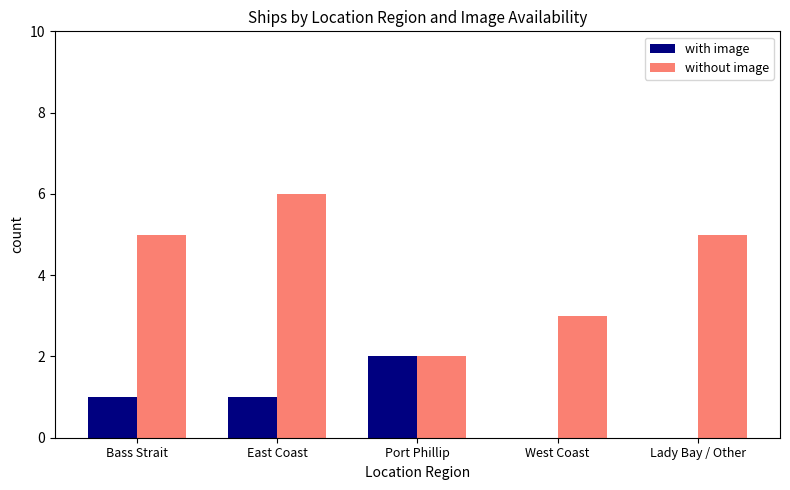

At which category is the sum across all series the highest?

East Coast